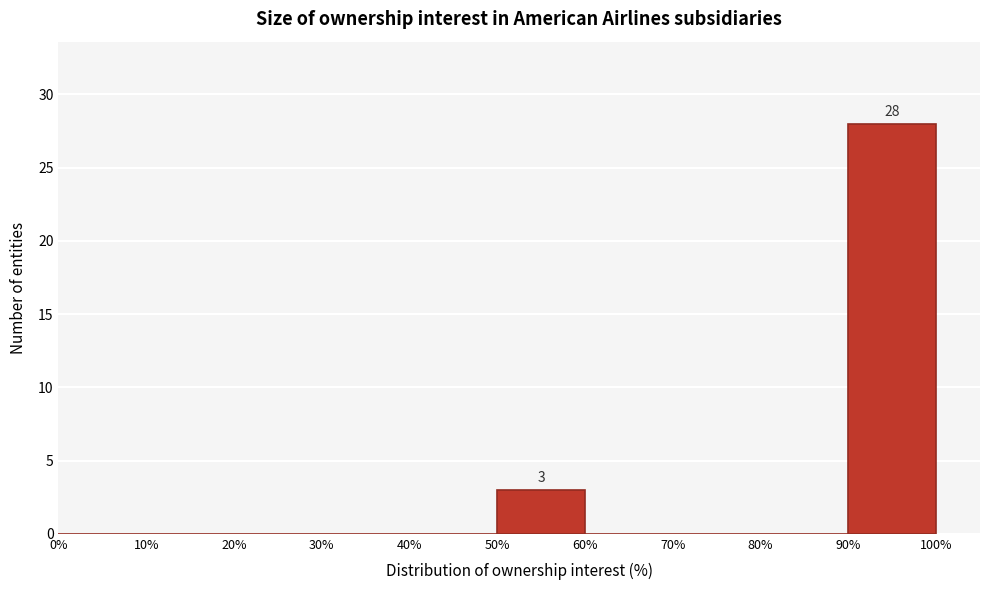

Over which range of the x-axis is the bar tallest?

90% to 100%